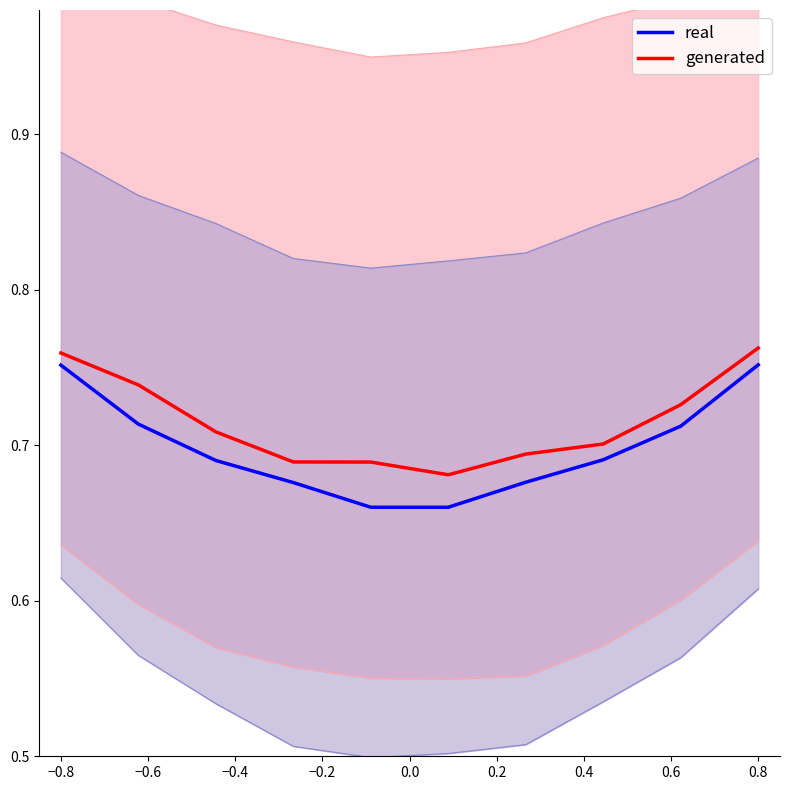

True or false: generated and real cross at least once.

False